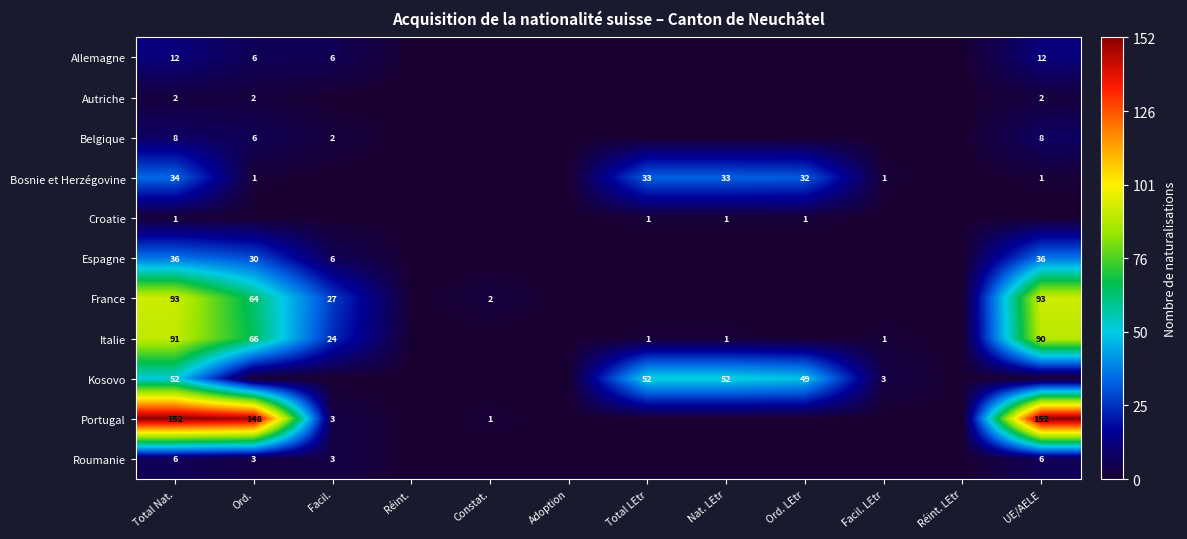

Is it true that Roumanie equals 6 at UE/AELE?

True